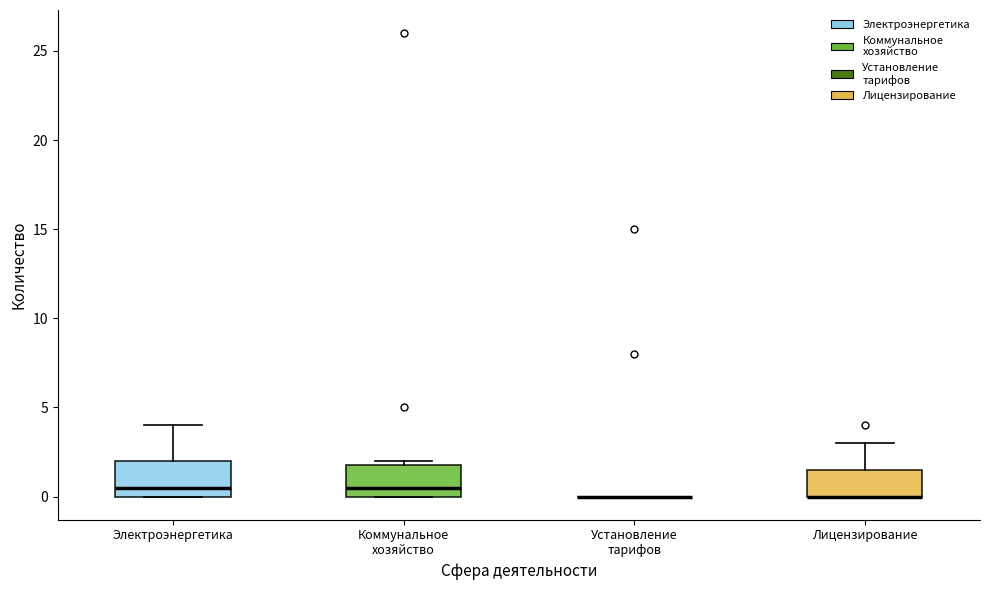

Reading left to right, transcribe this box plot: for each box, give where its median line is, the range the box spans, and where its two whiskers end, as read against the y-axis. The values are not printed on the chart, so give them approximately, as read against the axis.

Электроэнергетика: median 0.5, box 0.0 to 2.0, whiskers 0.0 to 4.0
Коммунальное хозяйство: median 0.5, box 0.0 to 2.0, whiskers 0.0 to 2.0 (just above the box's upper edge)
Установление тарифов: box collapsed to a line at 0.0, whiskers 0.0 to 0.0
Лицензирование: median 0.0 (drawn on the box's lower edge), box 0.0 to 1.5, whiskers 0.0 to 3.0